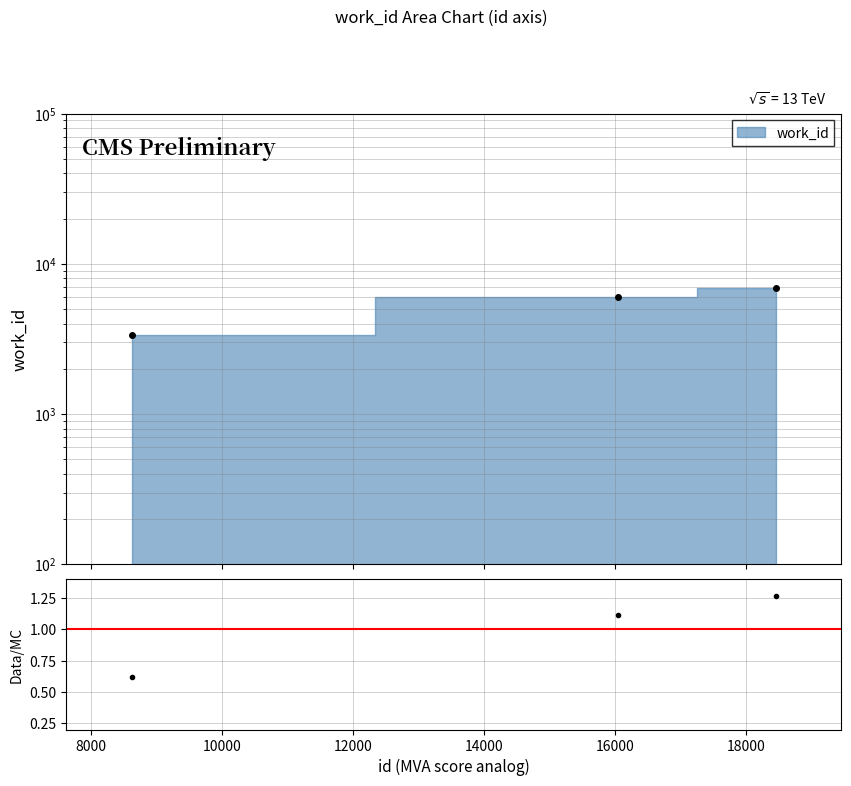

How many values are below 1?

1